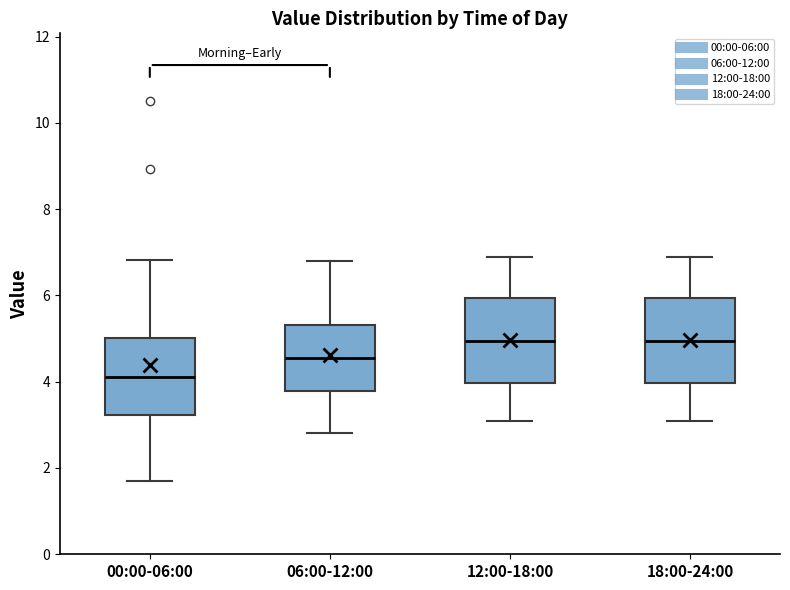

Reading left to right, read every box against the y-axis: the position of its median line, the range the box covers, and the ends of its whiskers. The values are not printed on the chart, so give them approximately, as read against the axis.

00:00-06:00: median 4.2, box 3.2 to 5.0, whiskers 1.8 to 6.8
06:00-12:00: median 4.6, box 3.8 to 5.4, whiskers 2.8 to 6.8
12:00-18:00: median 5.0, box 4.0 to 6.0, whiskers 3.2 to 7.0
18:00-24:00: median 5.0, box 4.0 to 6.0, whiskers 3.2 to 7.0